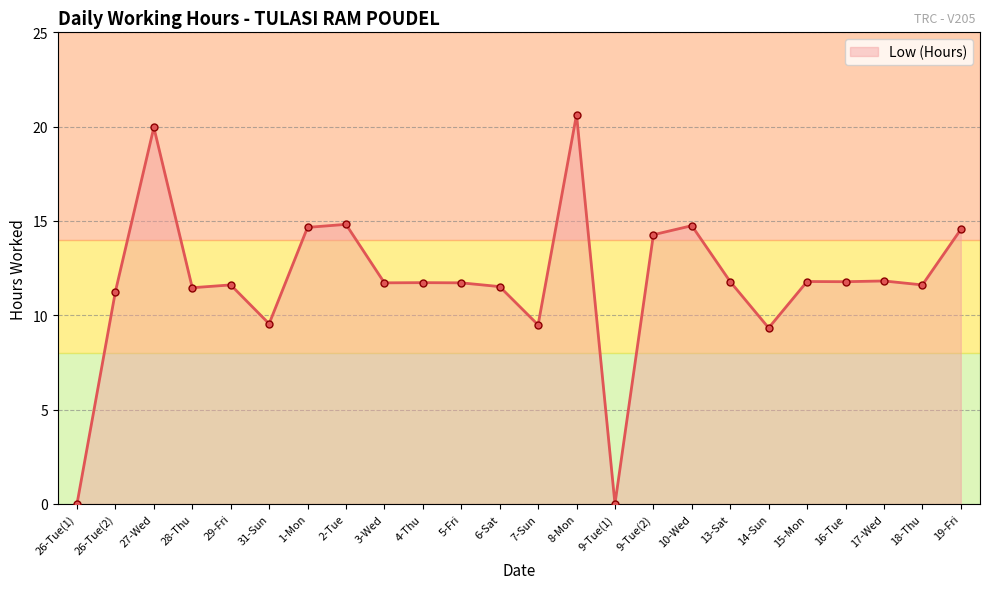

What position from the left is 27-Wed?

3